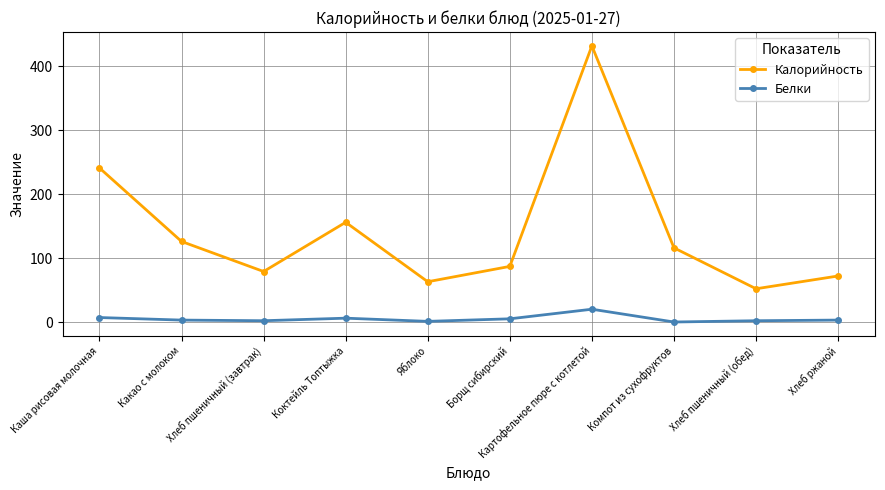

What is the label of the 2nd point from the right?

Хлеб пшеничный (обед)